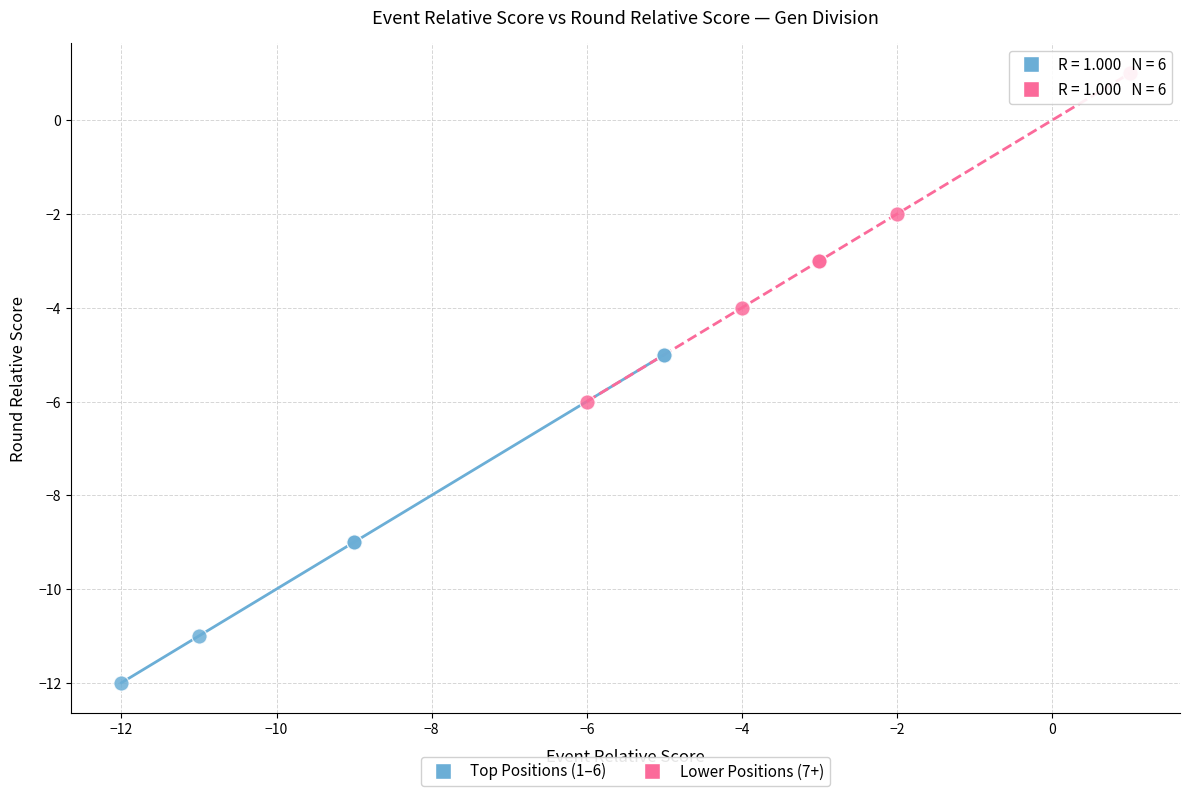

Which series reaches the maximum Y coordinate?

Lower Positions (7+)